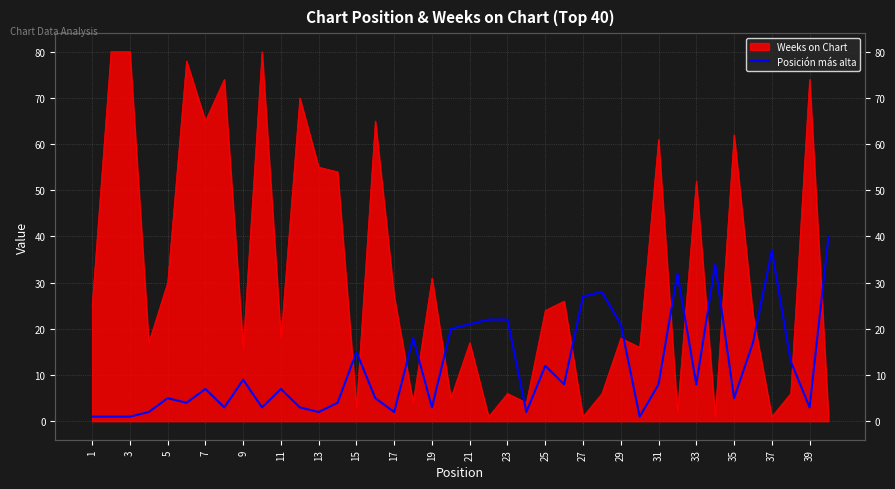

How many data points are less than 8?

20